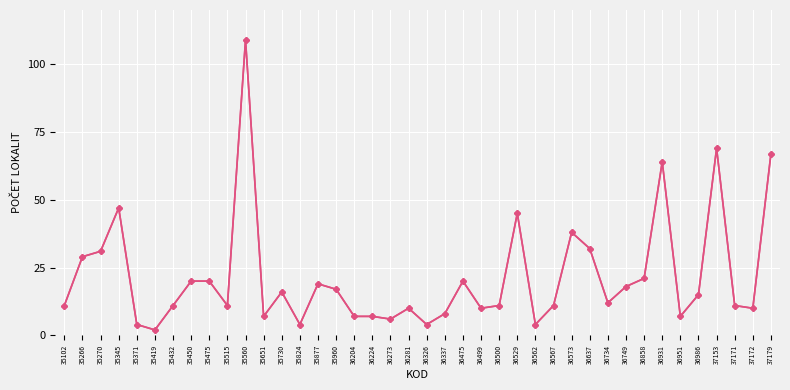

What is the value of the 1st point from the left?

11